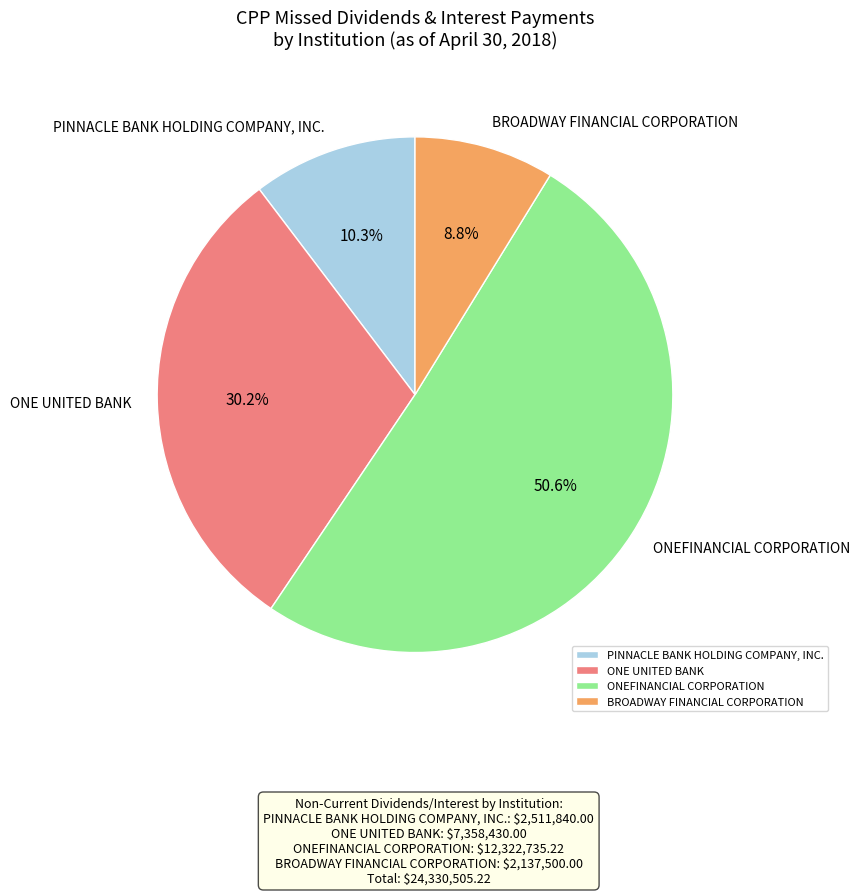

Is it true that BROADWAY FINANCIAL CORPORATION is 9% of the pie?

True